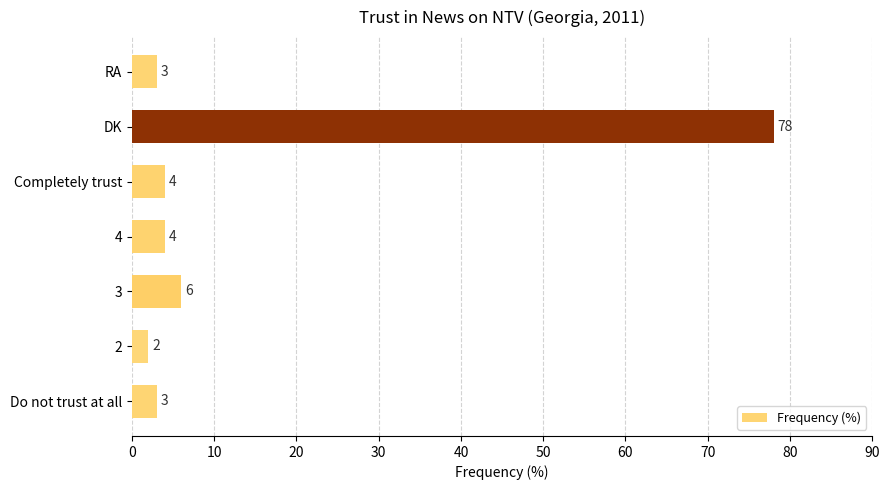

What is the sum of the values at RA and Do not trust at all?

6